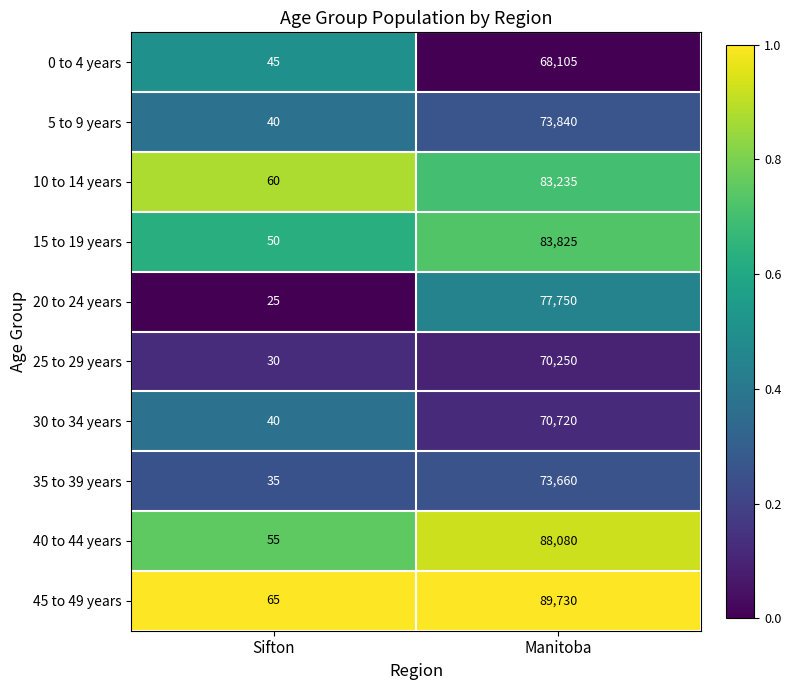

How many categories are shown in the chart?

2